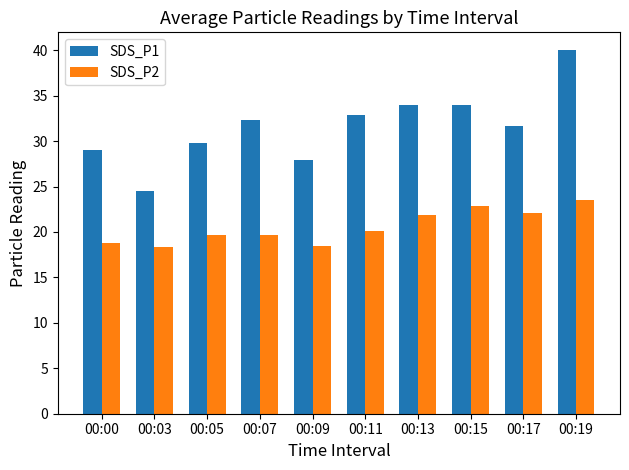

Is it true that SDS_P2 equals 22.1 at 00:17?

True